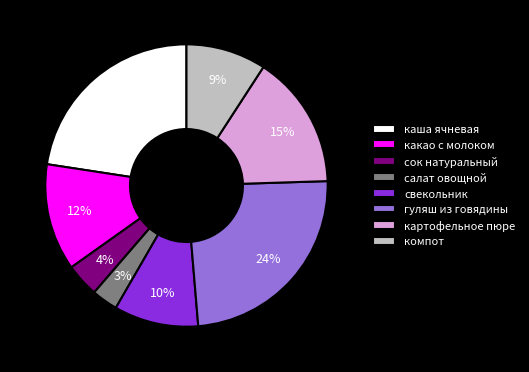

Do компот and гуляш из говядины together represent more than half of the pie?

No